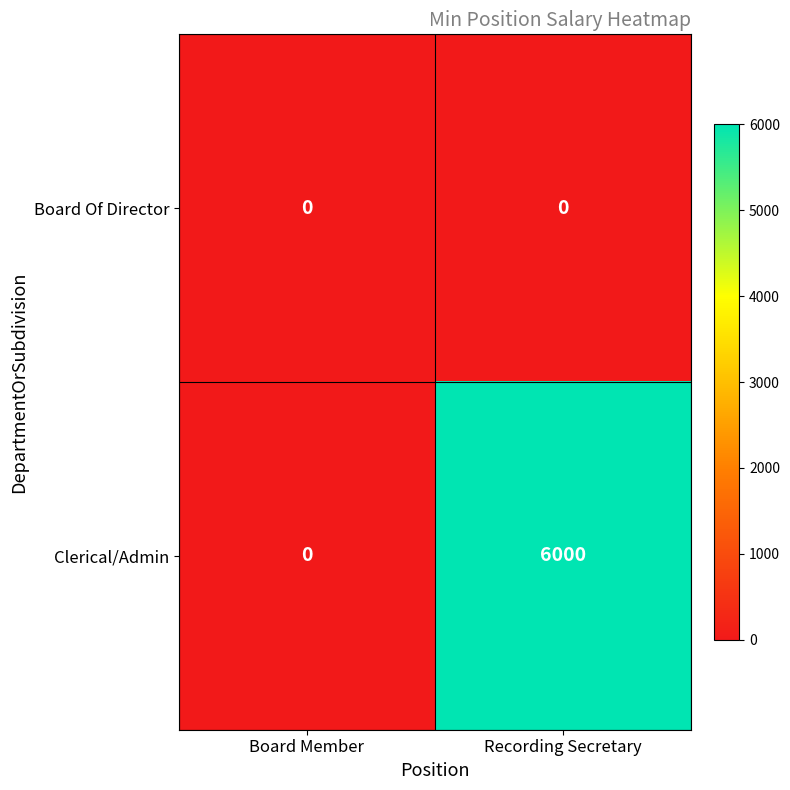

Count the number of categories in the chart.

2